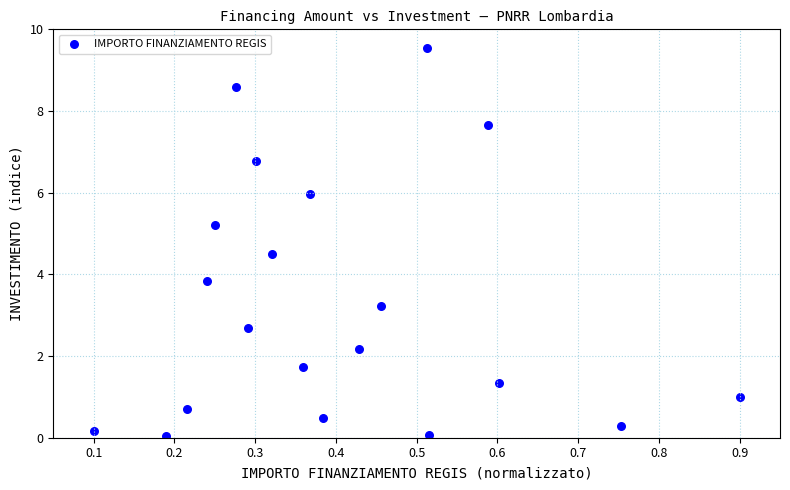

What Y value in the scatter plot is closest to 4?

3.8